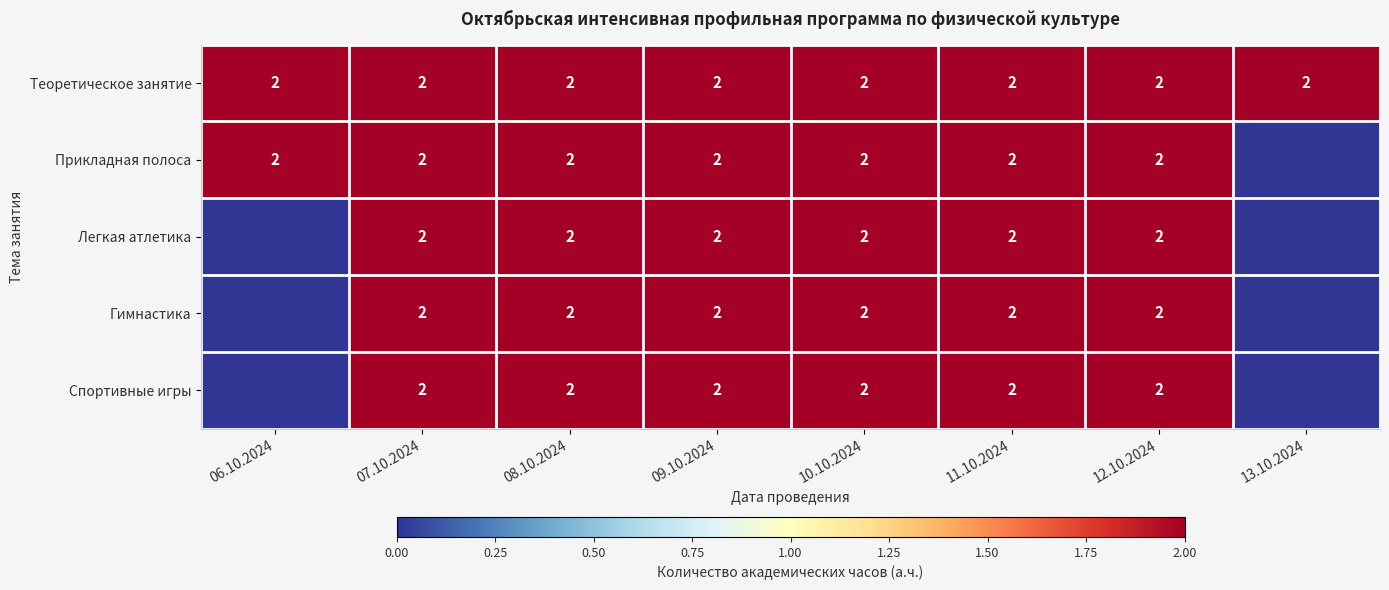

What is the total value across all series at 11.10.2024?

10